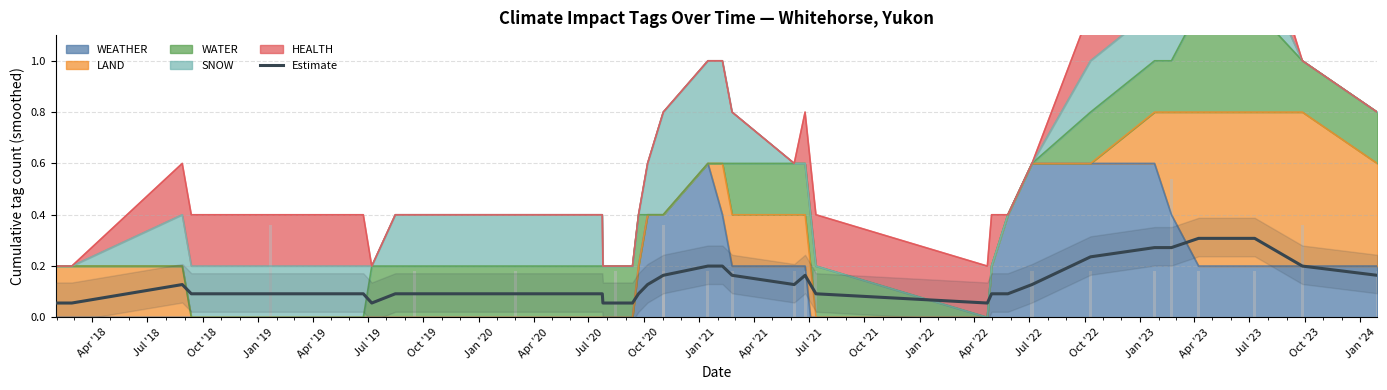

How many bars are there in total?

38